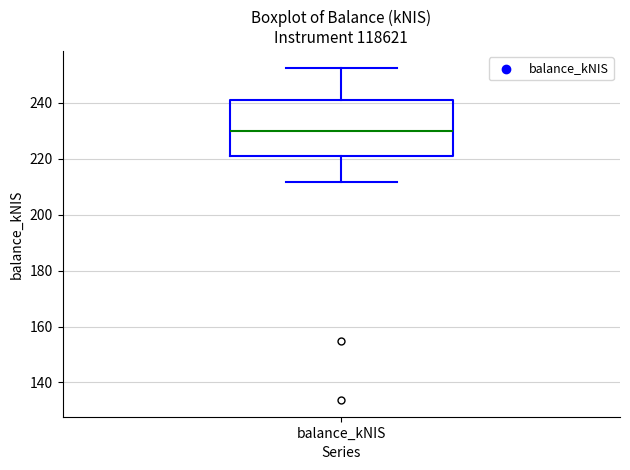

Read this box plot against the y-axis: the position of the median line, the range covered by the box, and the ends of both whiskers. The values are not printed on the chart, so give them approximately, as read against the axis.

median 230, box 222 to 242, whiskers 212 to 252